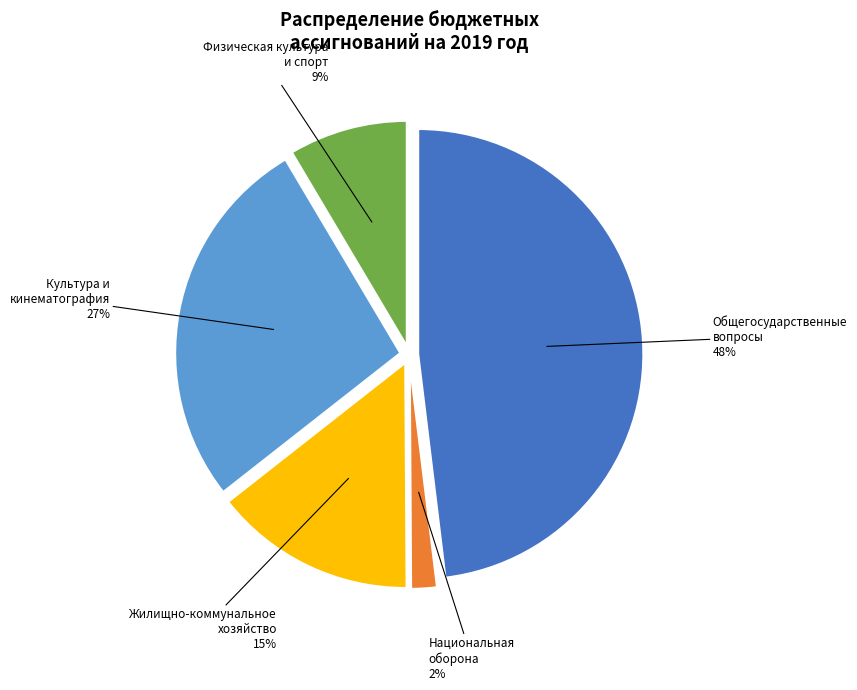

To the nearest percent, what percentage of the pie is Жилищно-коммунальное
хозяйство?

15%